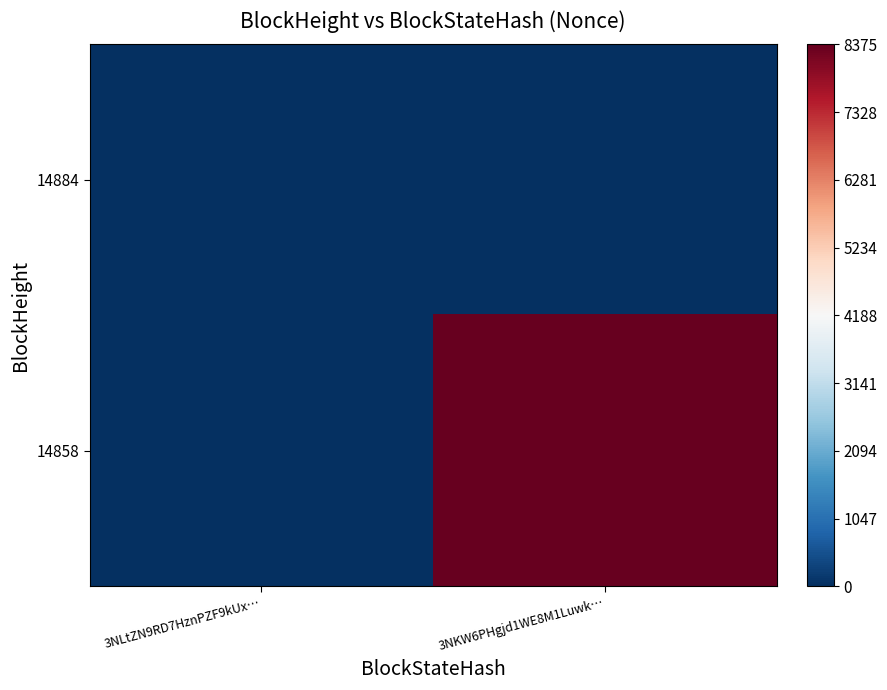

Reading left to right, list all the values displayed in this chart.

14884: 3NLtZN9RD7HznPZF9kUx…=0	3NKW6PHgjd1WE8M1Luwk…=0
14858: 3NLtZN9RD7HznPZF9kUx…=0	3NKW6PHgjd1WE8M1Luwk…=8375